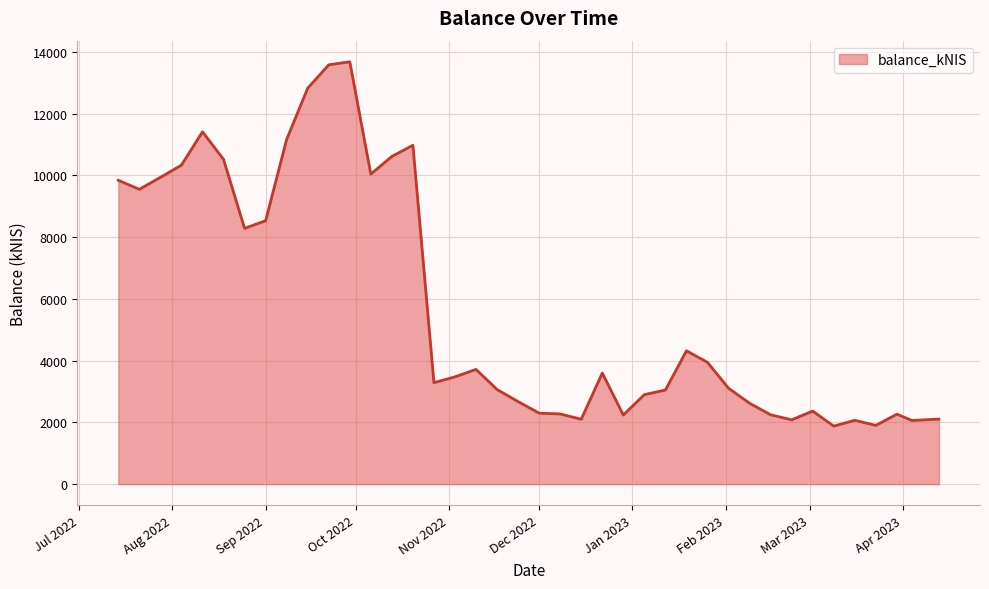

What is the difference between the maximum and minimum values?

11801.2